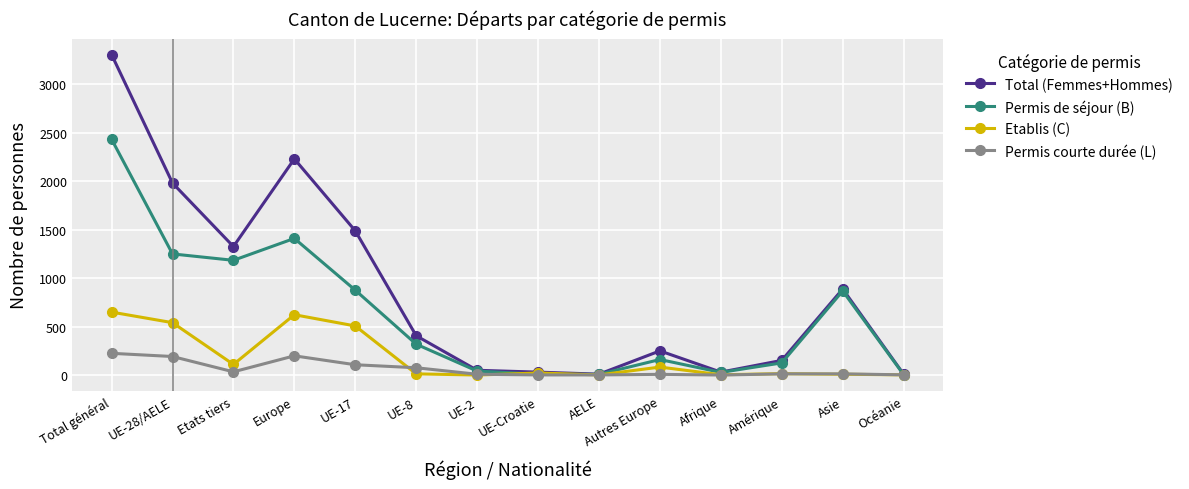

Rank the series by their average value, from highest to lowest.

Total (Femmes+Hommes), Permis de séjour (B), Etablis (C), Permis courte durée (L)